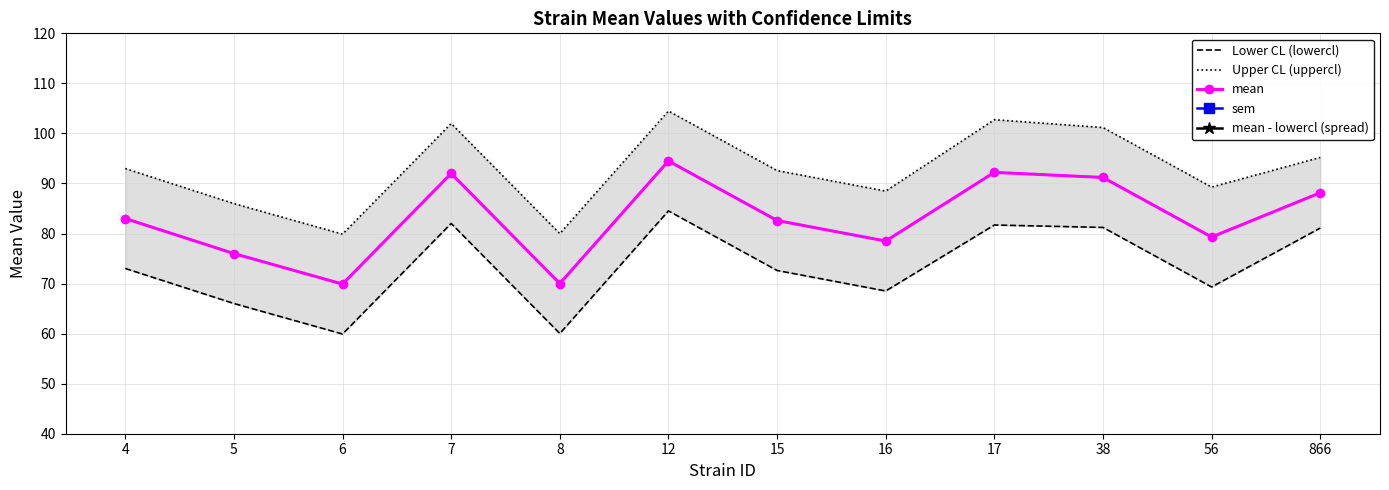

Rank the series by their maximum value, from highest to lowest.

Upper CL (uppercl), mean, Lower CL (lowercl), mean - lowercl (spread), sem